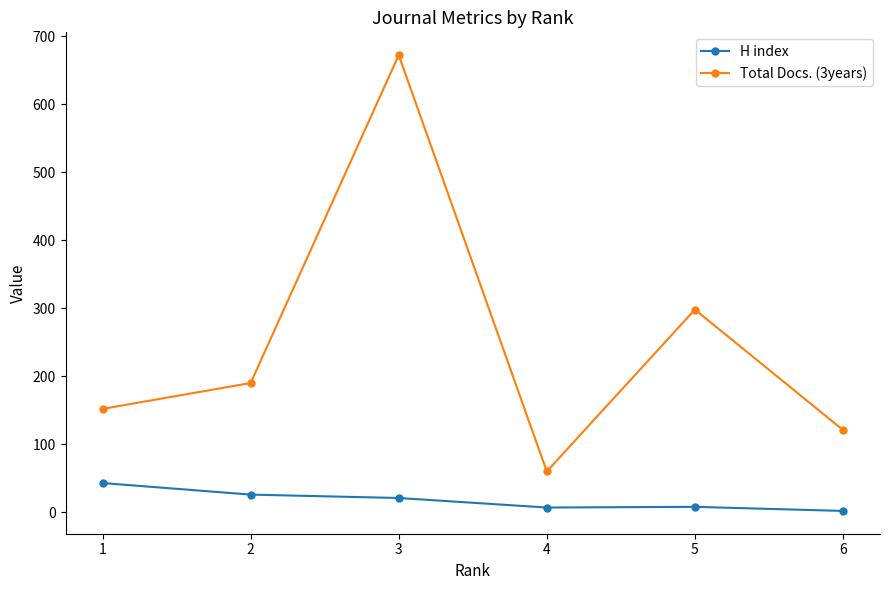

How many lines are shown in the chart?

2